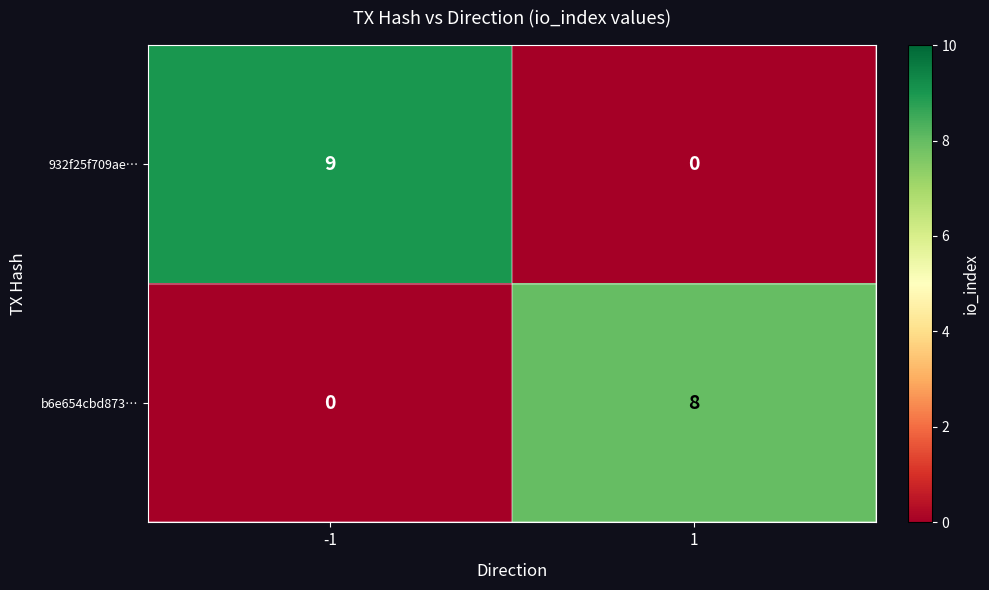

What is the total value across all series at 1?

8